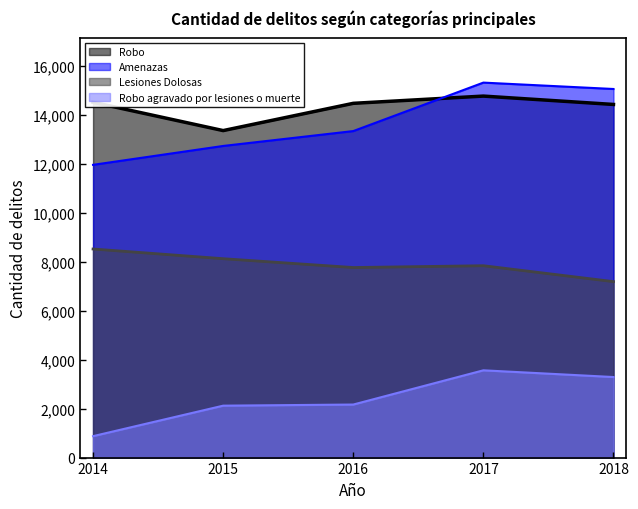

At which category does Robo reach its first local valley?

2015